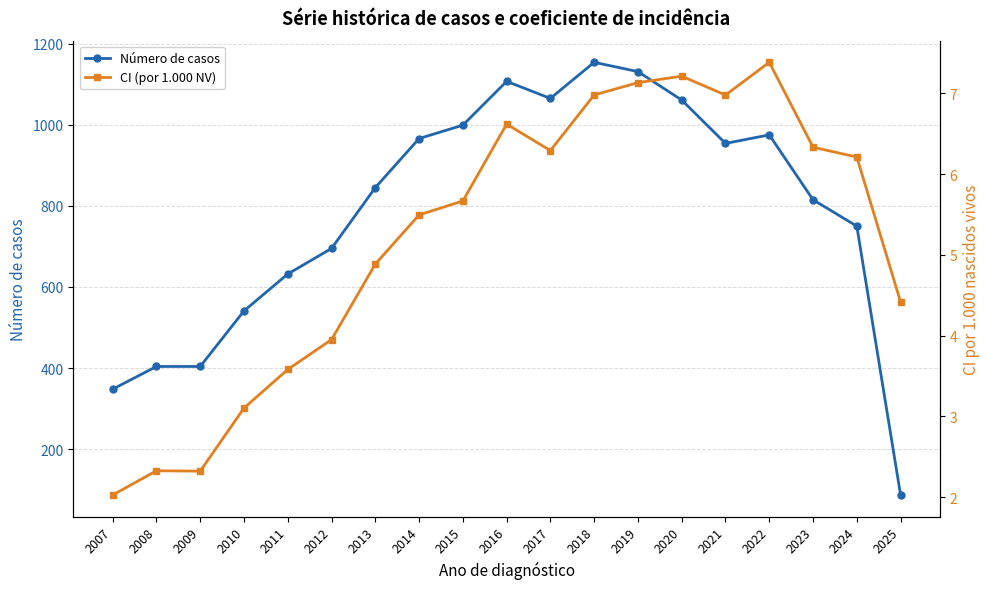

Where does the CI (por 1.000 NV) series first go above 5?

2014